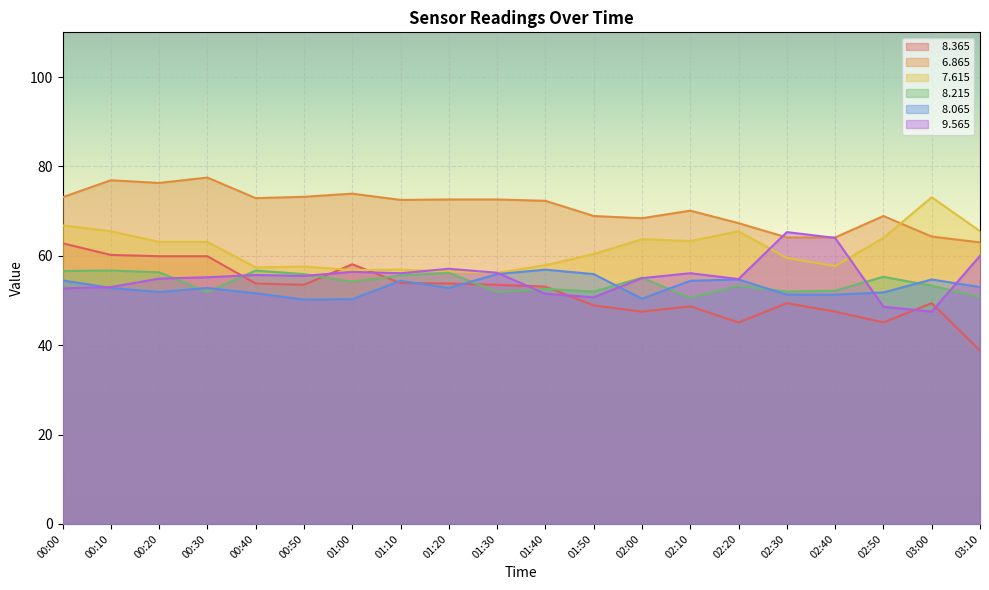

How many intersections are there between   7.615 and   8.365?

2